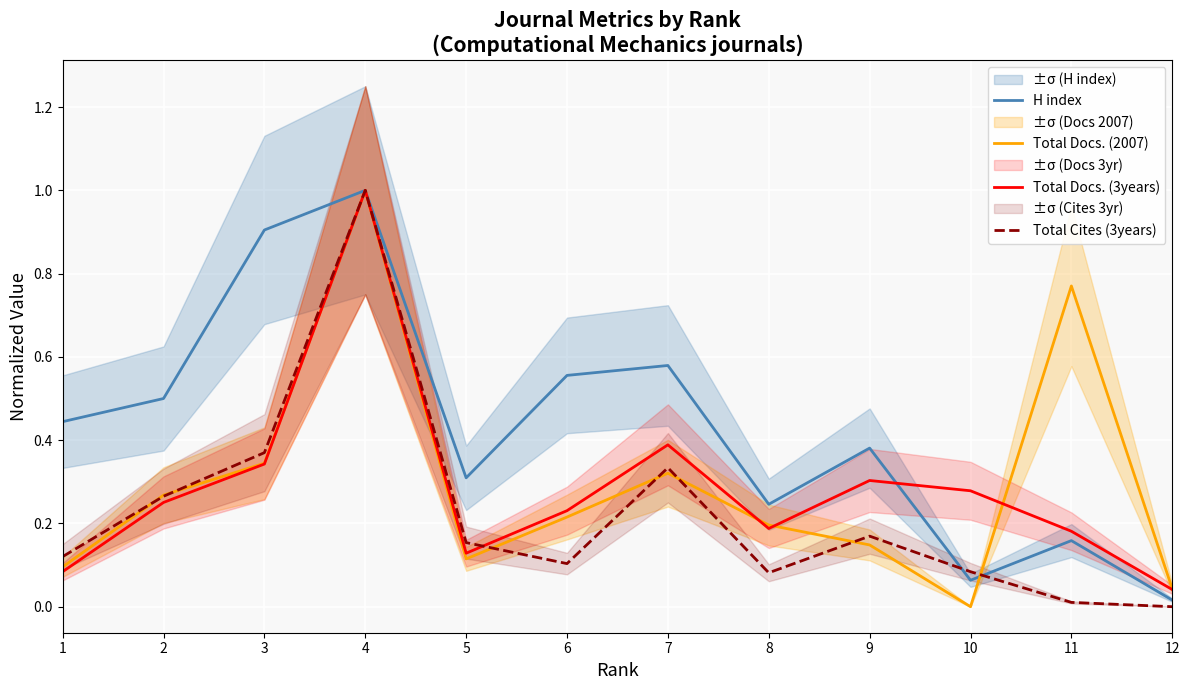

Which series has the largest total across all categories?

H index